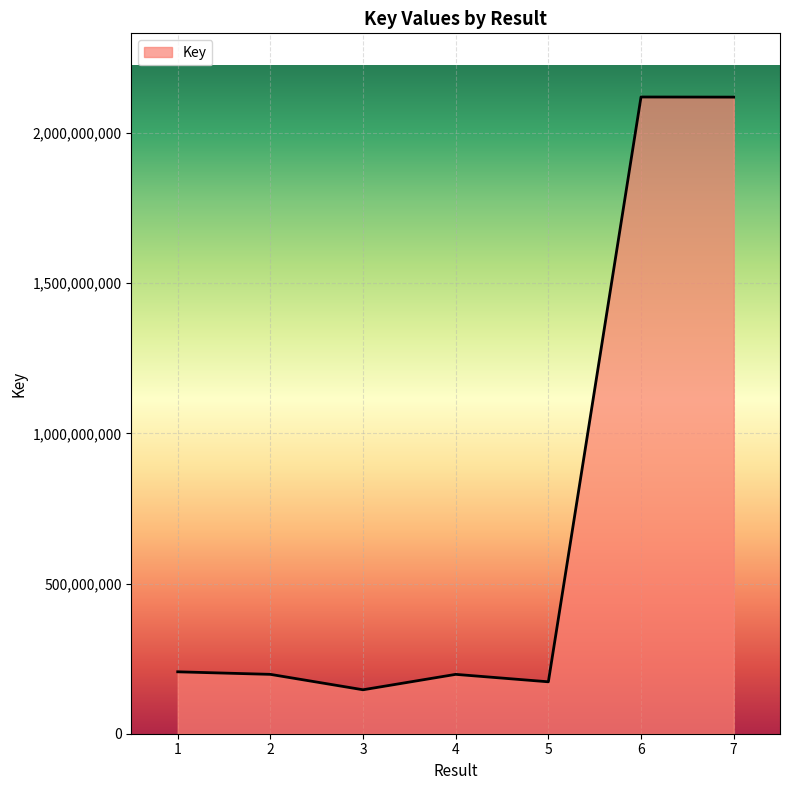

What is the ratio of the value at 7 to the value at 2?

10.7